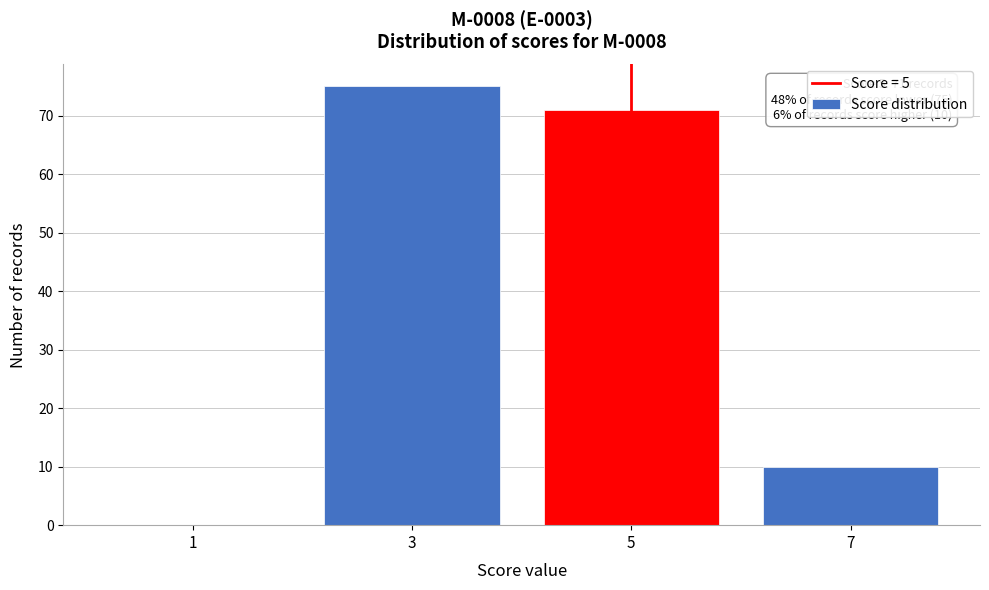

Which range on the x-axis has the tallest bar?

2 to 4